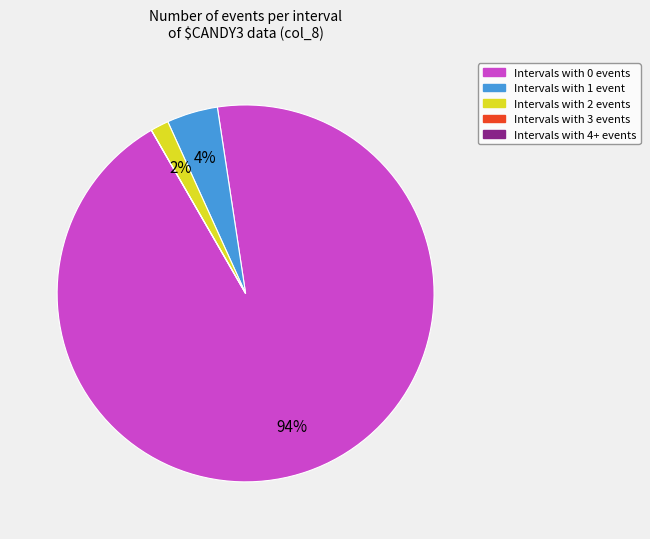

Is there a majority slice in this chart?

Yes